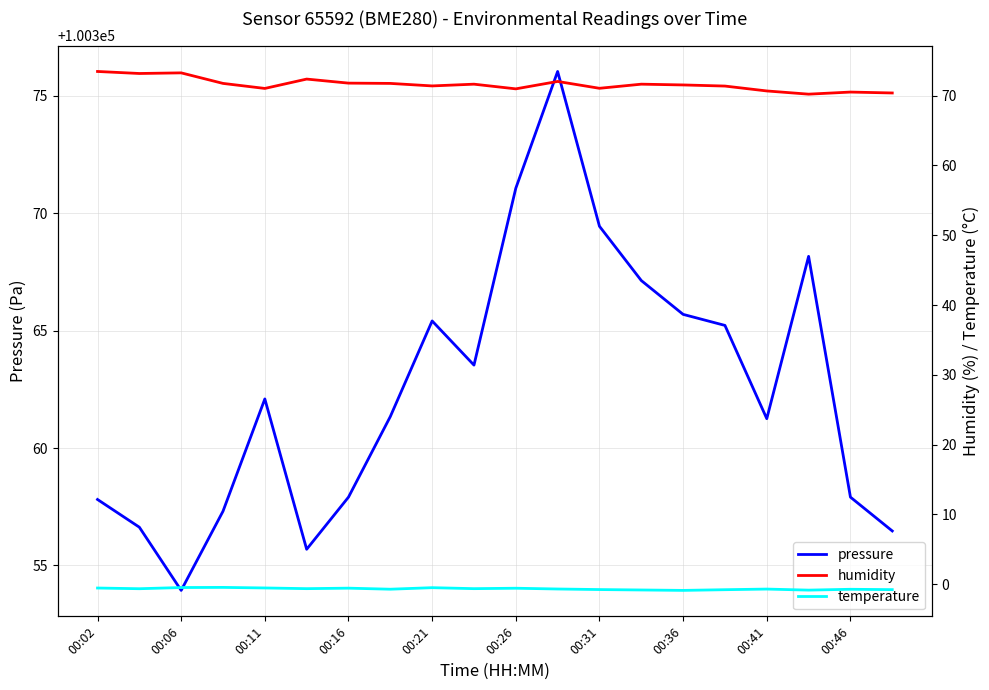

What is the difference between the maximum and minimum values in the temperature series?

0.4